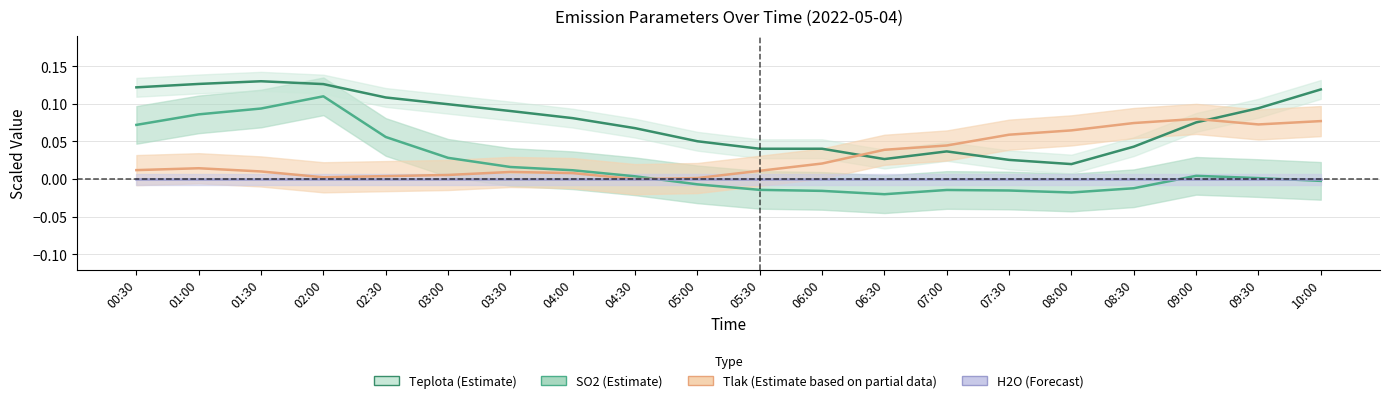

Which category has the highest value in the Tlak series?

09:00